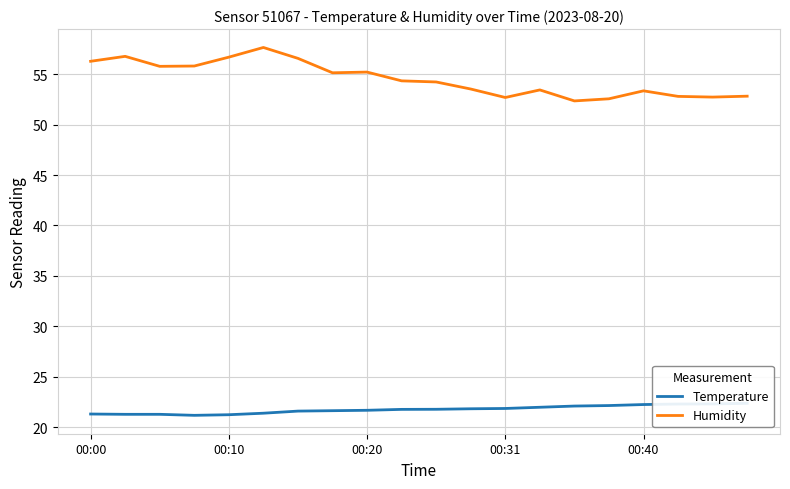

True or false: Temperature has a value of 13.5 at 19.

False